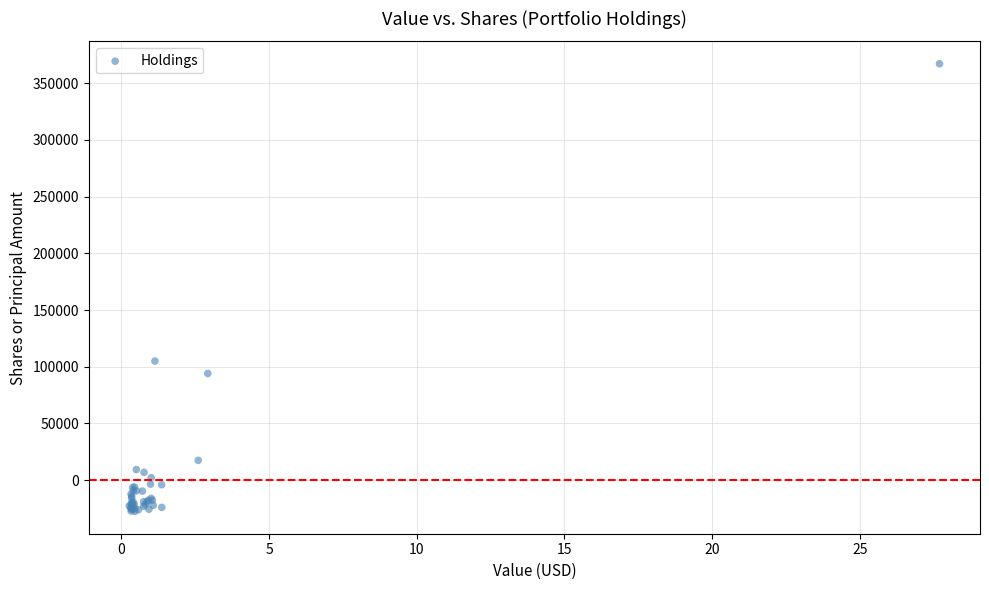

What Y value in the scatter plot is closest to 169814?

105002.0